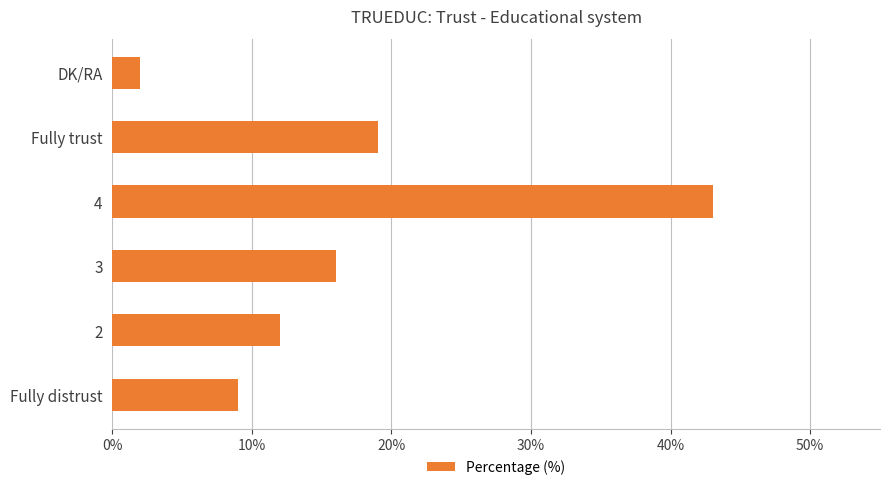

Read the value at 4.

43